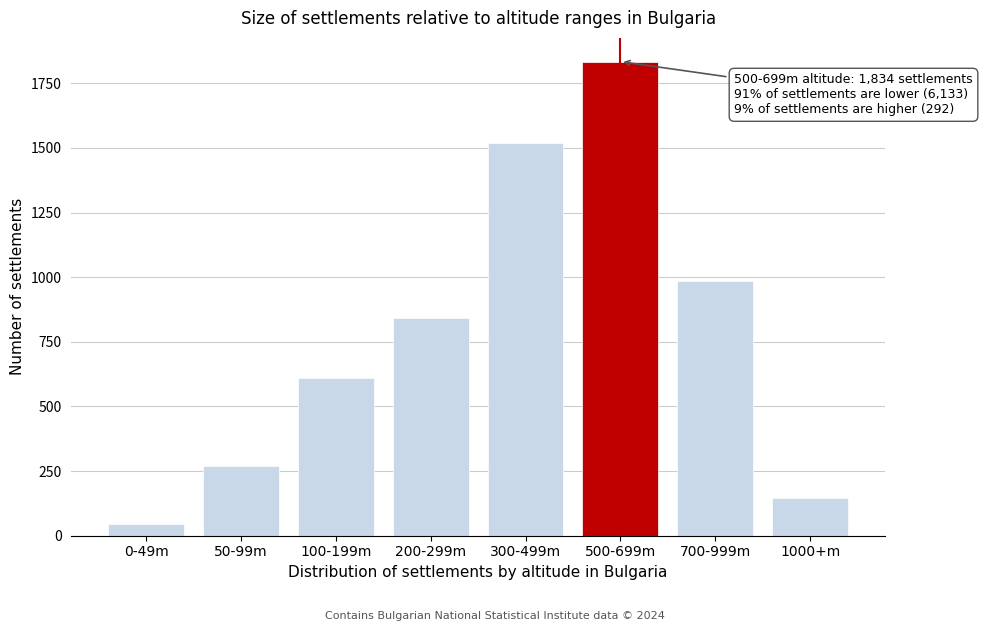

Reading left to right, list all the values displayed in this chart.

45	271	612	843	1521	1834	987	146